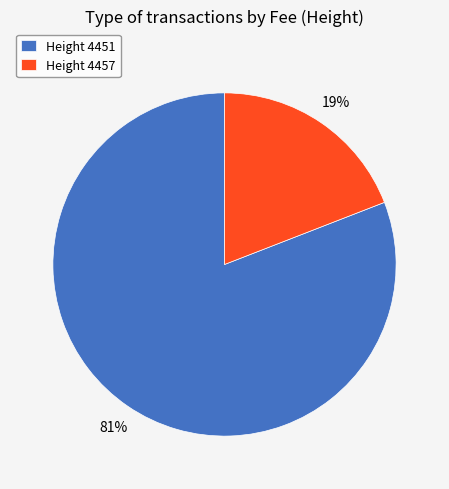

Which slice is the largest?

Height 4451